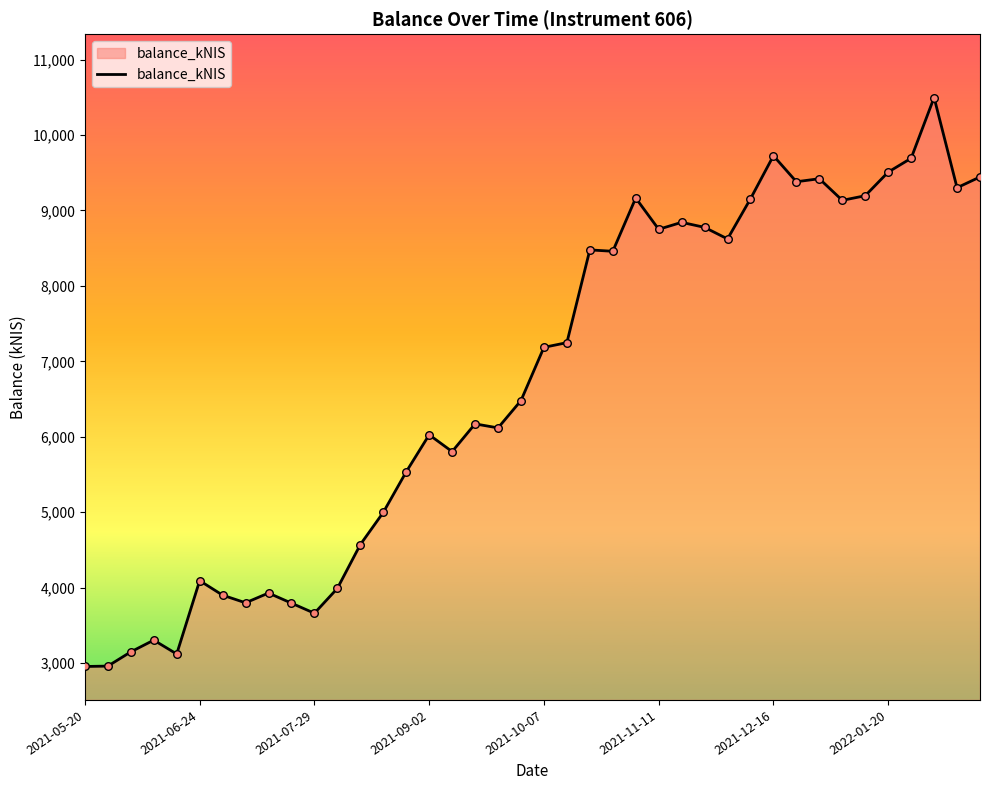

What is the difference between the maximum and minimum values?

7541.0